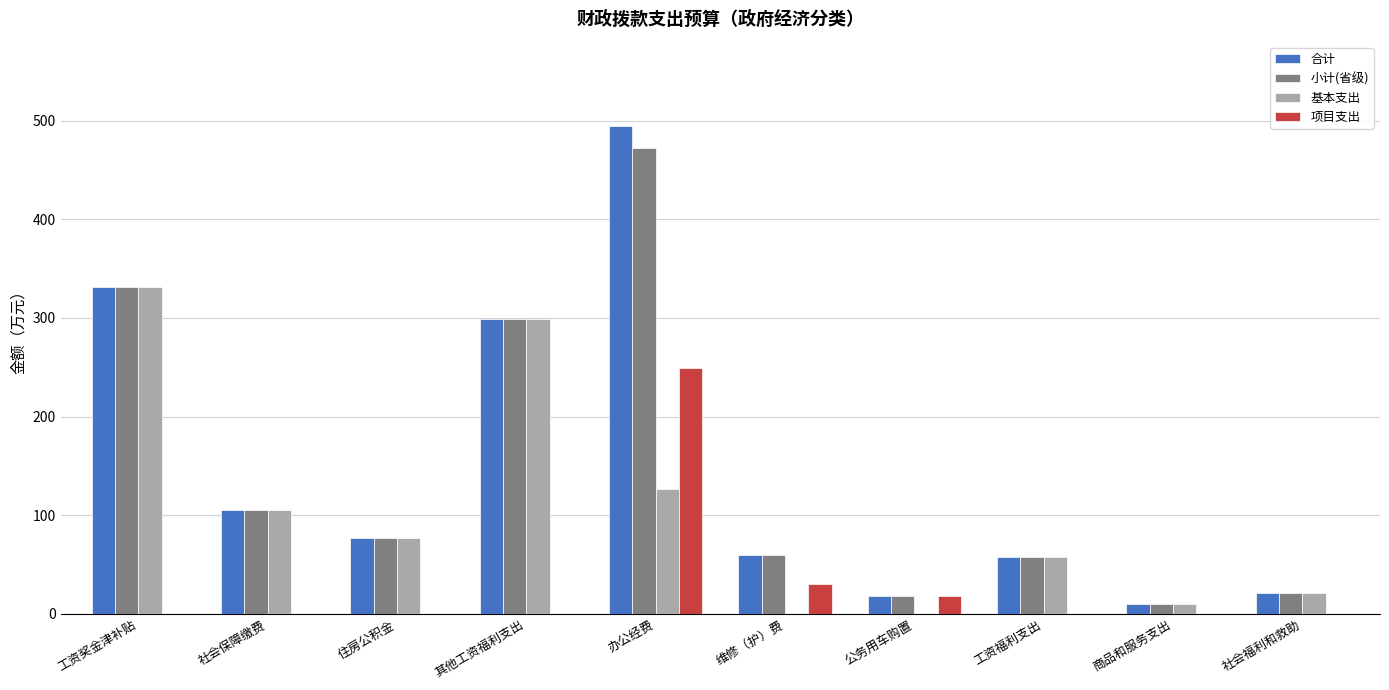

What is the total value across all series at 办公经费?

1341.3